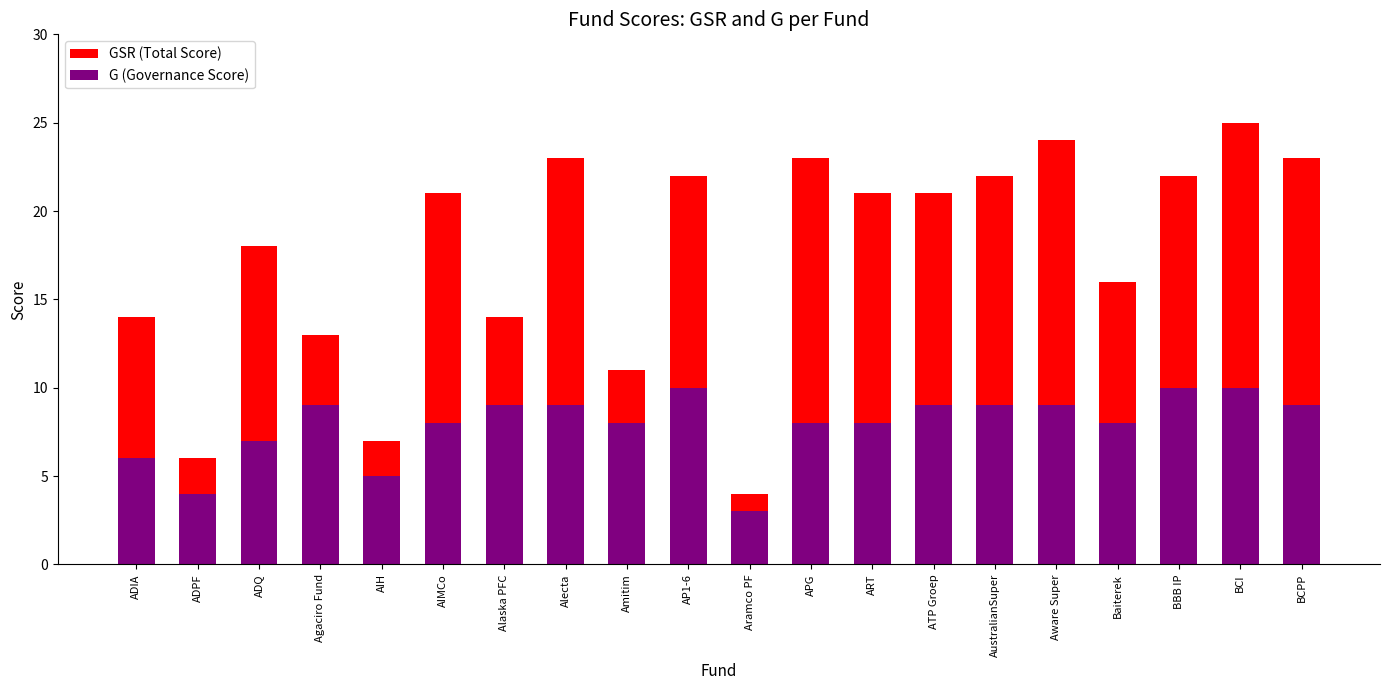

Reading left to right, transcribe all the data shown in this chart.

GSR (Total Score): 14	6	18	13	7	21	14	23	11	22	4	23	21	21	22	24	16	22	25	23
G (Governance Score): 6	4	7	9	5	8	9	9	8	10	3	8	8	9	9	9	8	10	10	9